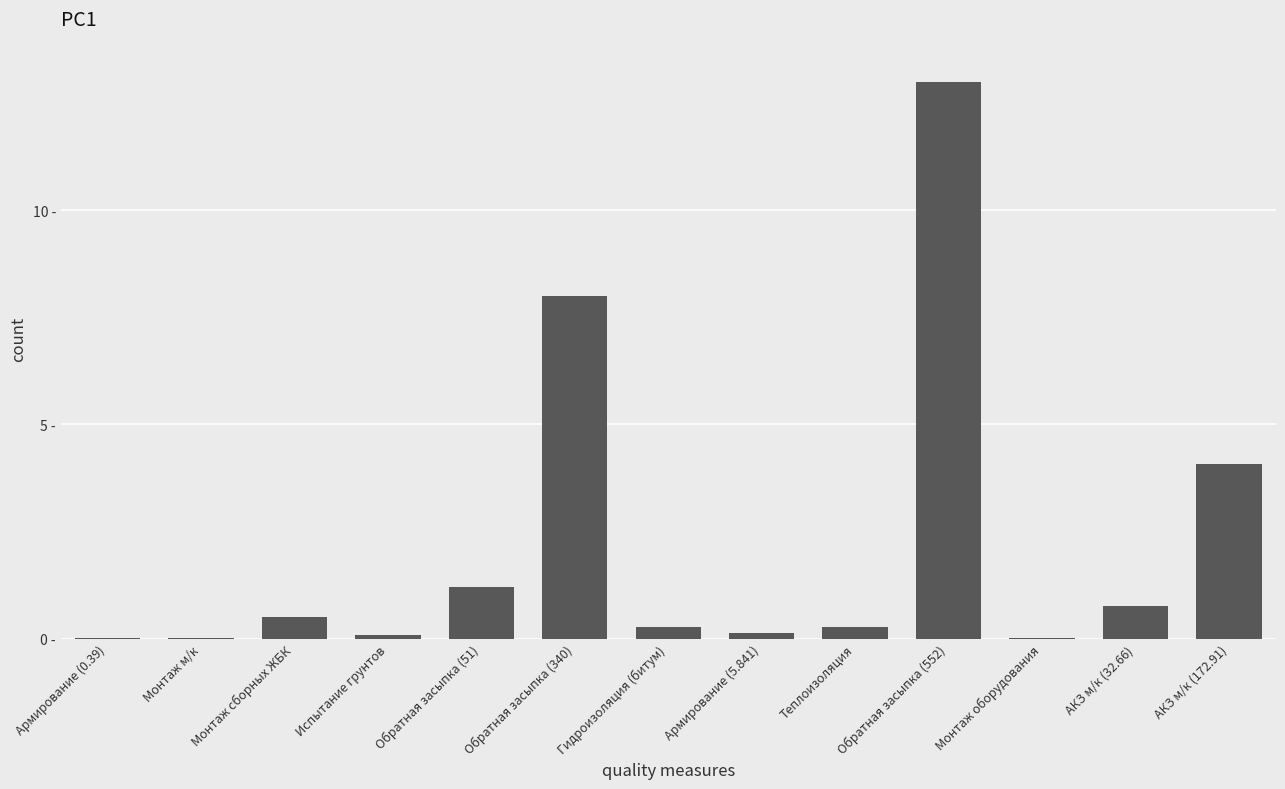

What is the label of the 2nd bar from the left?

Монтаж м/к